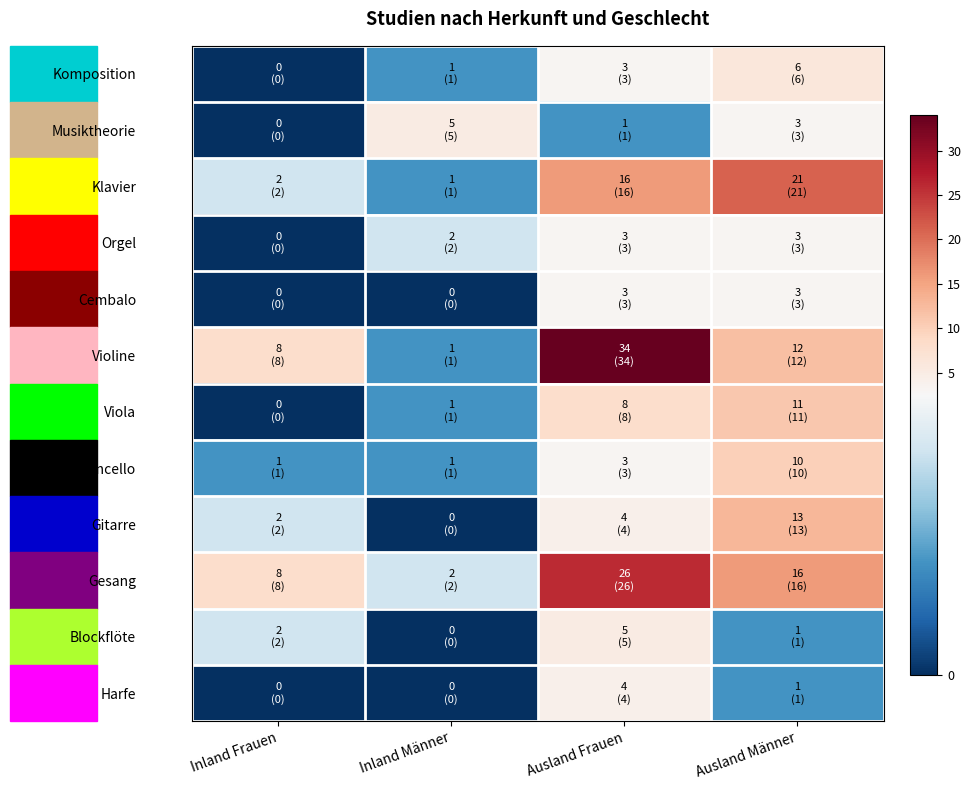

Reading right to left, list all the values displayed in this chart.

Komposition: Ausland Männer=6	Ausland Frauen=3	Inland Männer=1	Inland Frauen=0
Musiktheorie: Ausland Männer=3	Ausland Frauen=1	Inland Männer=5	Inland Frauen=0
Klavier: Ausland Männer=21	Ausland Frauen=16	Inland Männer=1	Inland Frauen=2
Orgel: Ausland Männer=3	Ausland Frauen=3	Inland Männer=2	Inland Frauen=0
Cembalo: Ausland Männer=3	Ausland Frauen=3	Inland Männer=0	Inland Frauen=0
Violine: Ausland Männer=12	Ausland Frauen=34	Inland Männer=1	Inland Frauen=8
Viola: Ausland Männer=11	Ausland Frauen=8	Inland Männer=1	Inland Frauen=0
Violoncello: Ausland Männer=10	Ausland Frauen=3	Inland Männer=1	Inland Frauen=1
Gitarre: Ausland Männer=13	Ausland Frauen=4	Inland Männer=0	Inland Frauen=2
Gesang: Ausland Männer=16	Ausland Frauen=26	Inland Männer=2	Inland Frauen=8
Blockflöte: Ausland Männer=1	Ausland Frauen=5	Inland Männer=0	Inland Frauen=2
Harfe: Ausland Männer=1	Ausland Frauen=4	Inland Männer=0	Inland Frauen=0